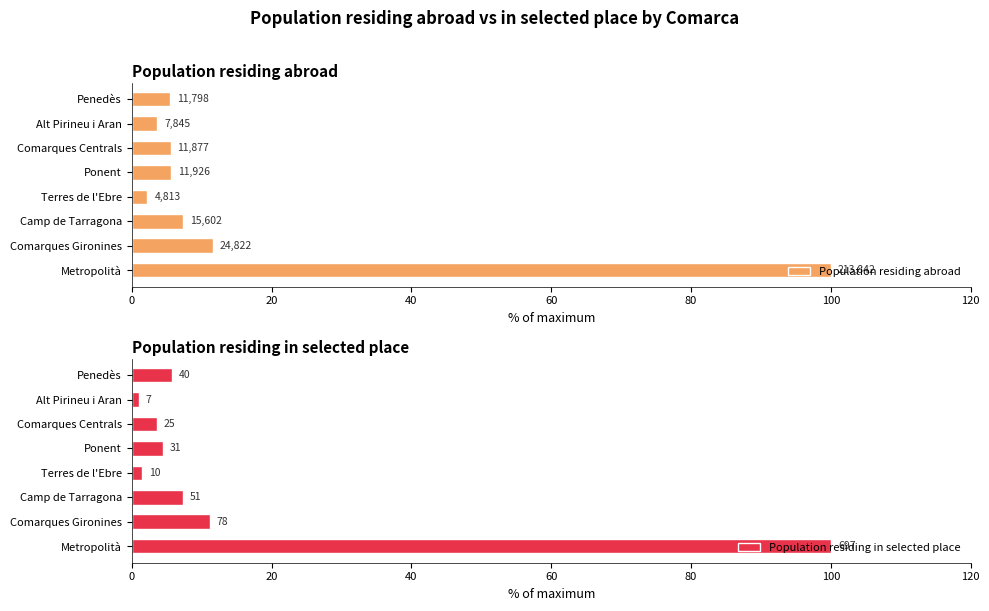

Is it true that Population residing in selected place equals 3.6 at Comarques Centrals?

True